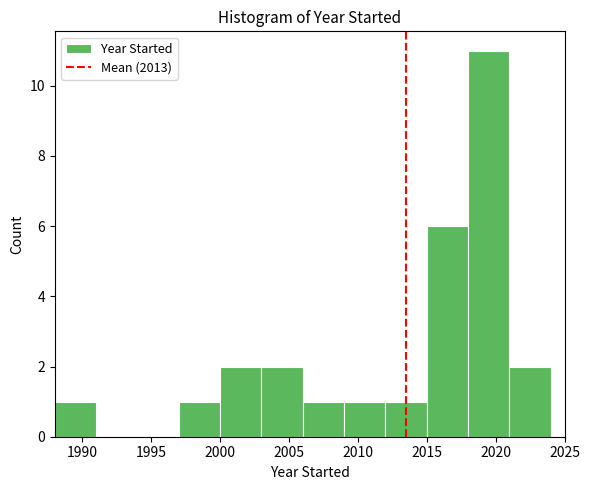

Reading left to right, transcribe this chart: for each bar, give the range it covers on the x-axis and its height. The values are not printed on the chart, so give them approximately, as read against the axis.

1988 to 1991: 1
1991 to 1994: 0
1994 to 1997: 0
1997 to 2000: 1
2000 to 2003: 2
2003 to 2006: 2
2006 to 2009: 1
2009 to 2012: 1
2012 to 2015: 1
2015 to 2018: 6
2018 to 2021: 11
2021 to 2024: 2